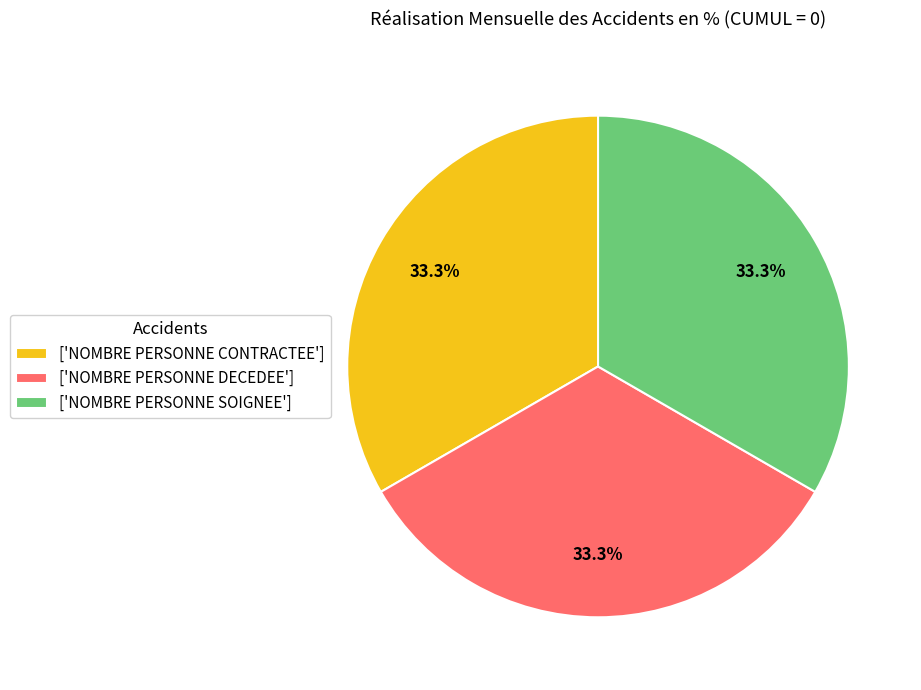

To the nearest percent, what is the average slice percentage?

33%